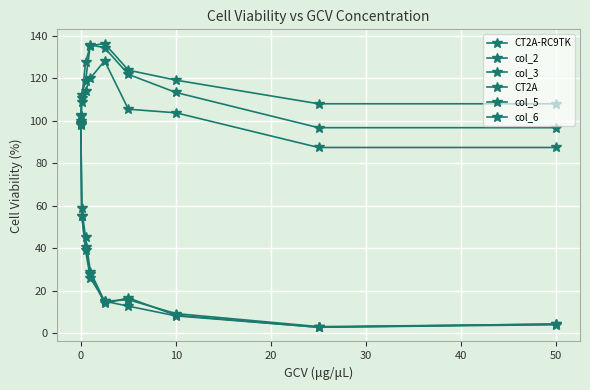

In CT2A-RC9TK, how many points are higher than both neighbors (excluding endpoints)?

1